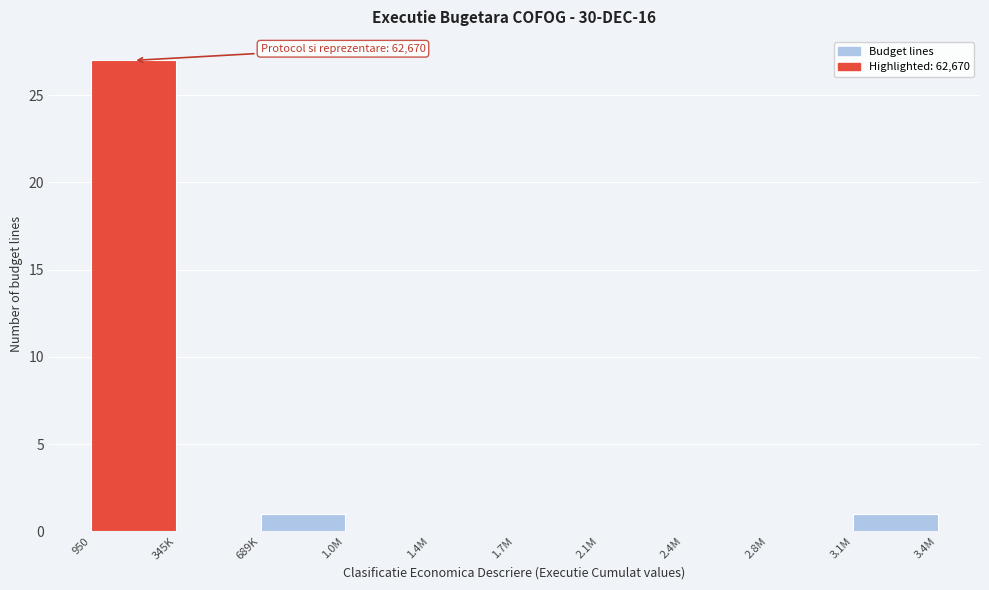

Reading right to left, what are all the values shown in this chart?

3.1M=1	2.8M=0	2.4M=0	2.1M=0	1.7M=0	1.4M=0	1.0M=0	689K=1	345K=0	950=27